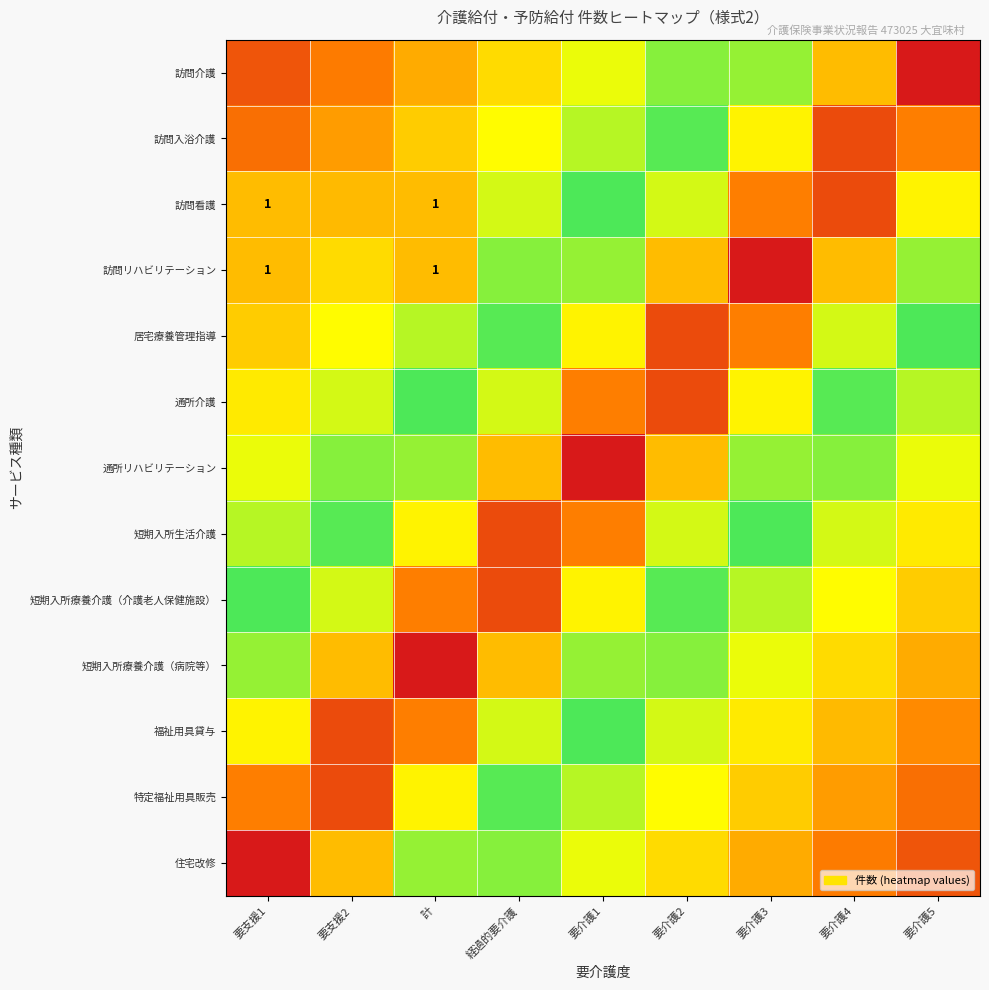

What is the total value across all series at 要介護4?

6.5